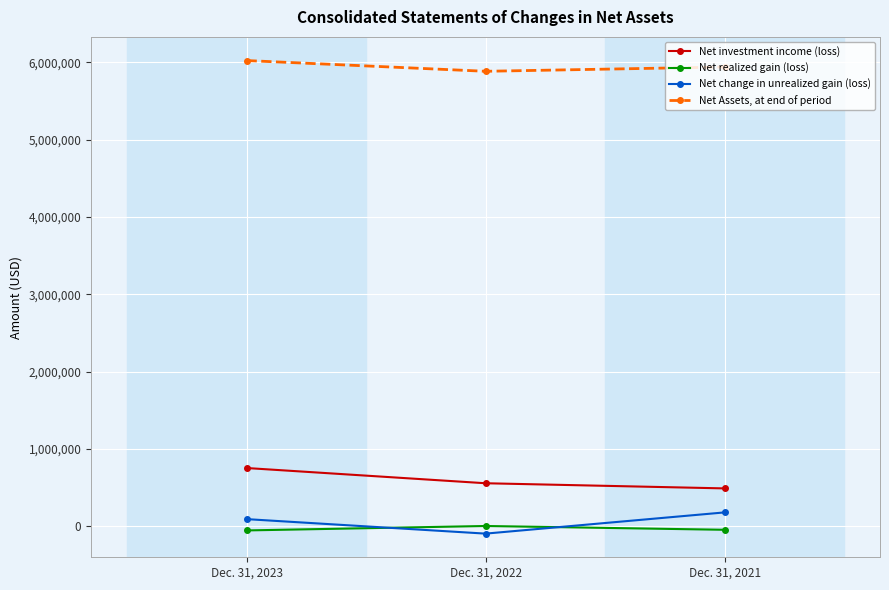

The Net realized gain (loss) series shows -45079 at Dec. 31, 2021. True or false?

True